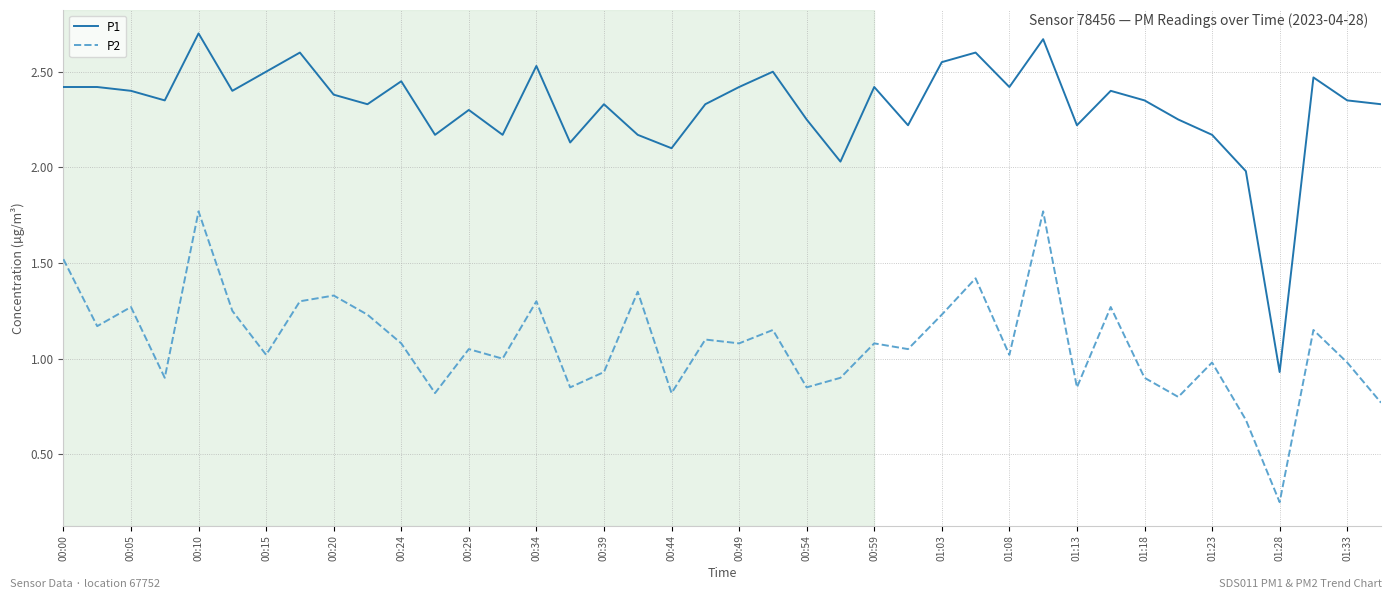

True or false: P2 and P1 intersect in this chart.

False